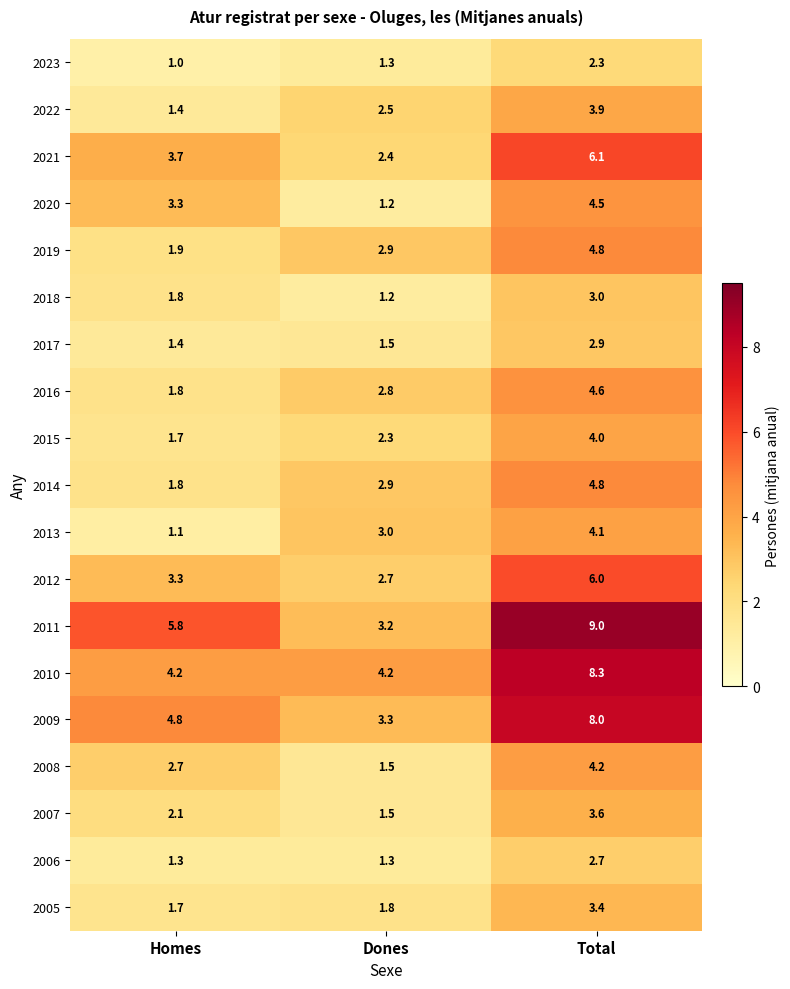

Is it true that 2016 equals 4.6 at Total?

True